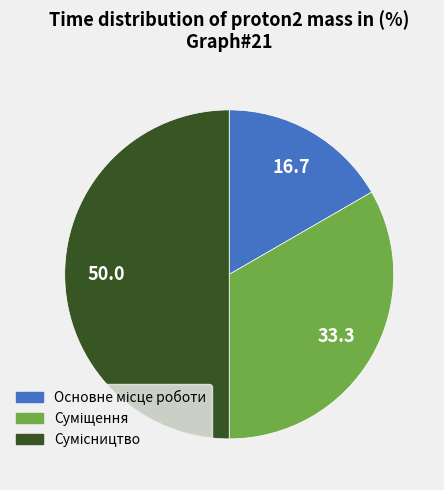

The Основне місце роботи slice represents 10% of the pie. True or false?

False